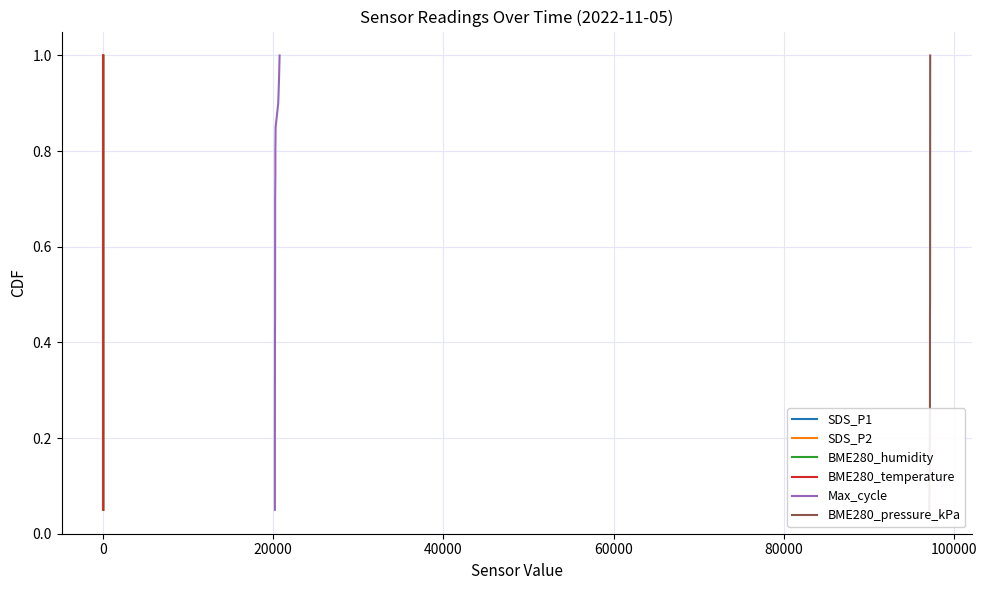

True or false: SDS_P2 has more than 1 points higher than both neighbors.

False